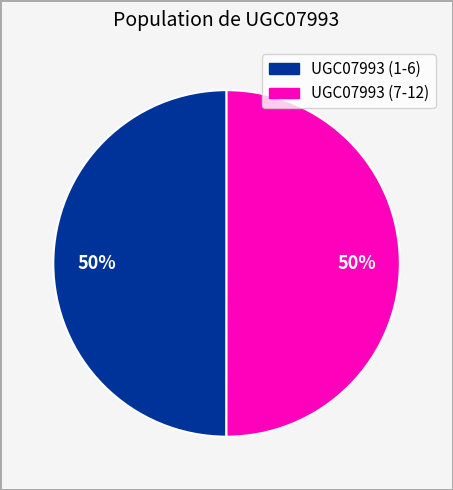

To the nearest percent, what is the average slice percentage?

50%